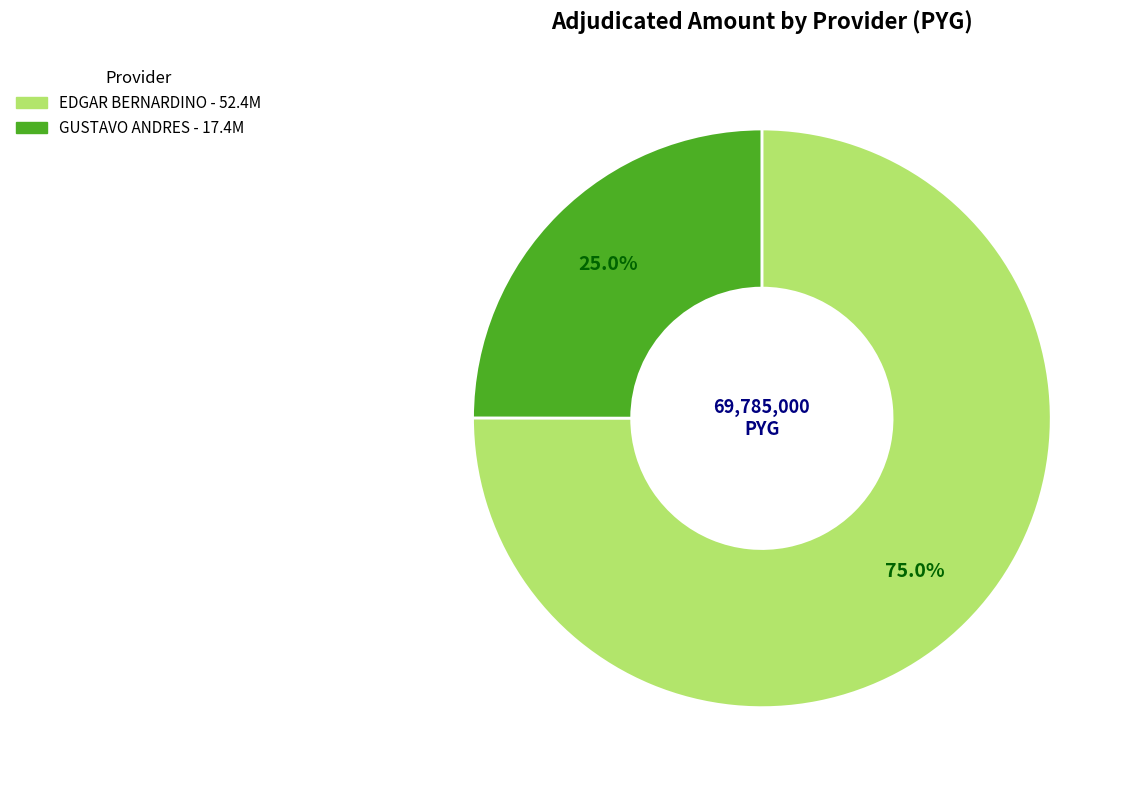

Is there a majority slice in this chart?

Yes